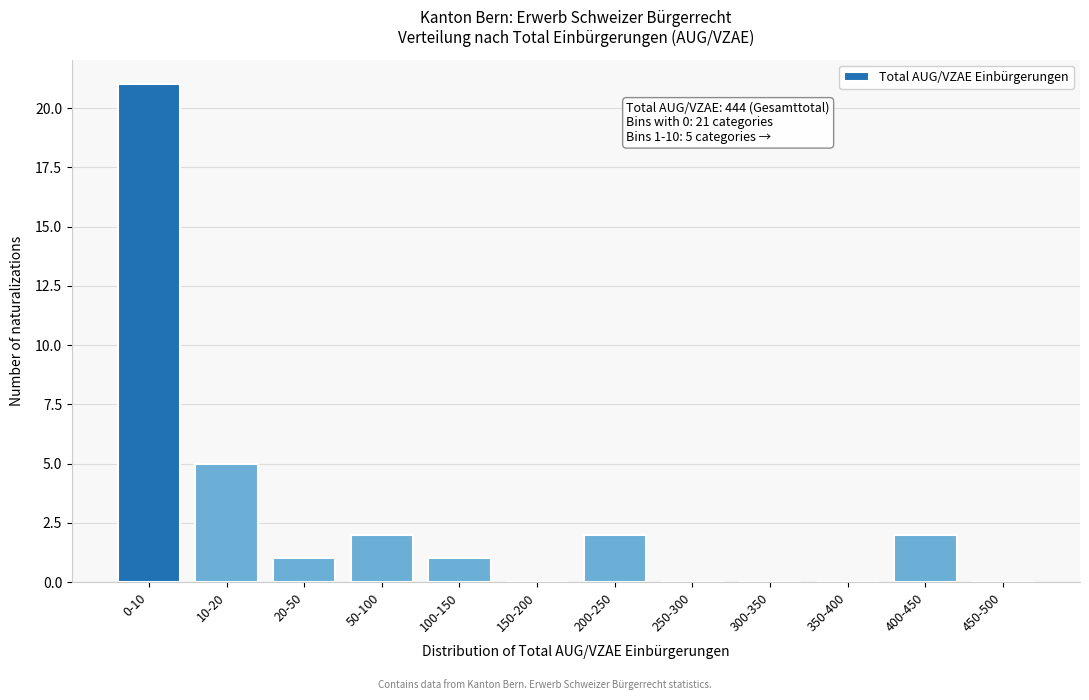

Reading left to right, extract all data points from this chart.

0-10=21	10-20=5	20-50=1	50-100=2	100-150=1	150-200=0	200-250=2	250-300=0	300-350=0	350-400=0	400-450=2	450-500=0